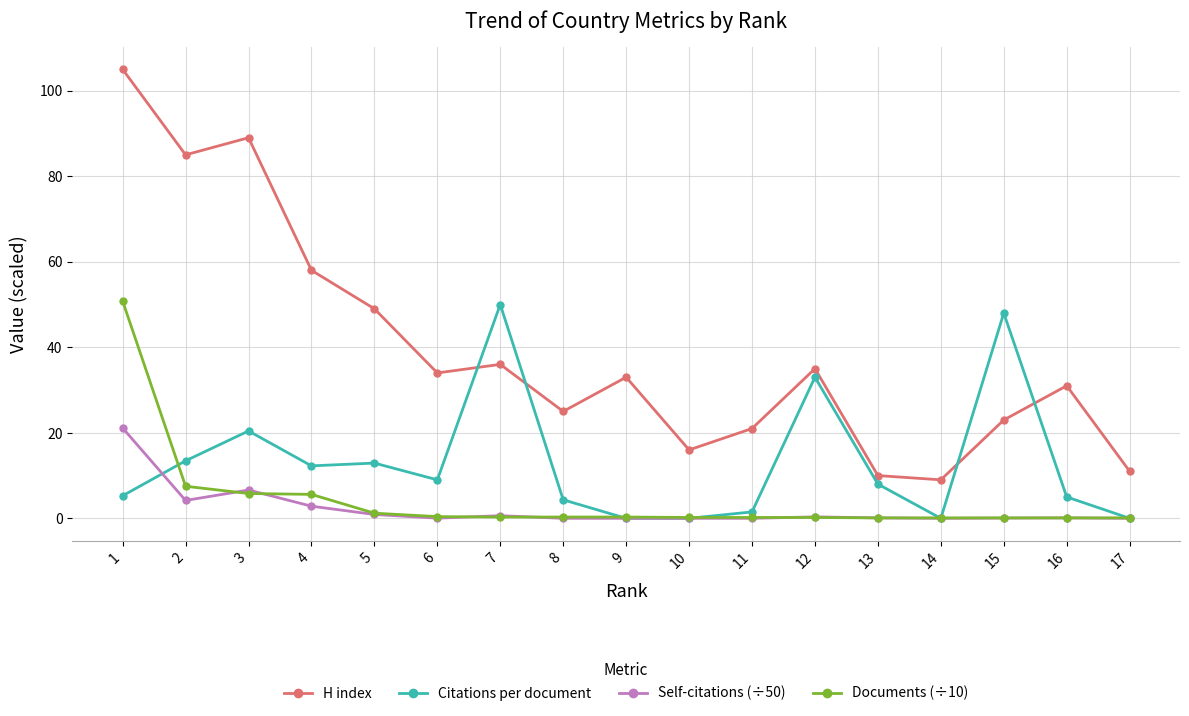

At which label is Documents (÷10) closest to 25?

2